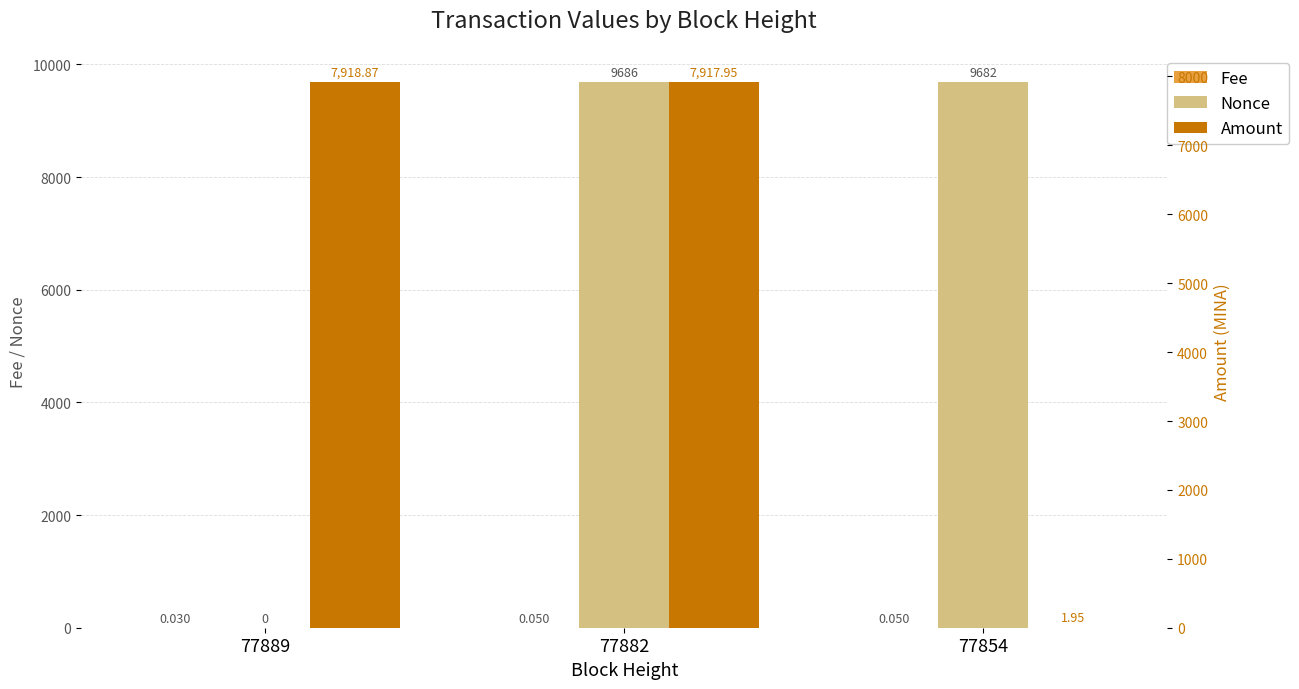

Count the Fee values in the range 0 to 1.

3